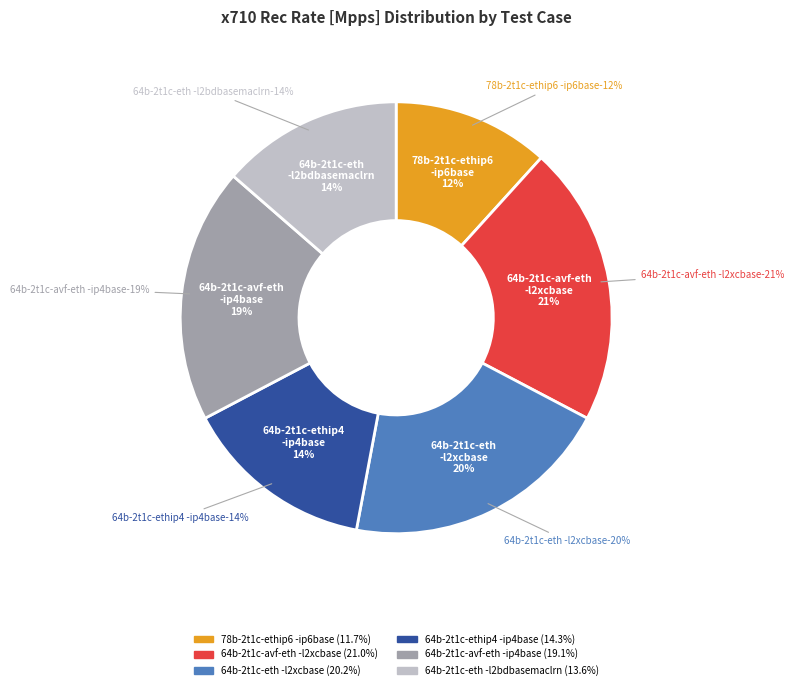

Is the sum of 64b-2t1c-avf-eth-ip4base and 64b-2t1c-ethip4-ip4base greater than half?

No